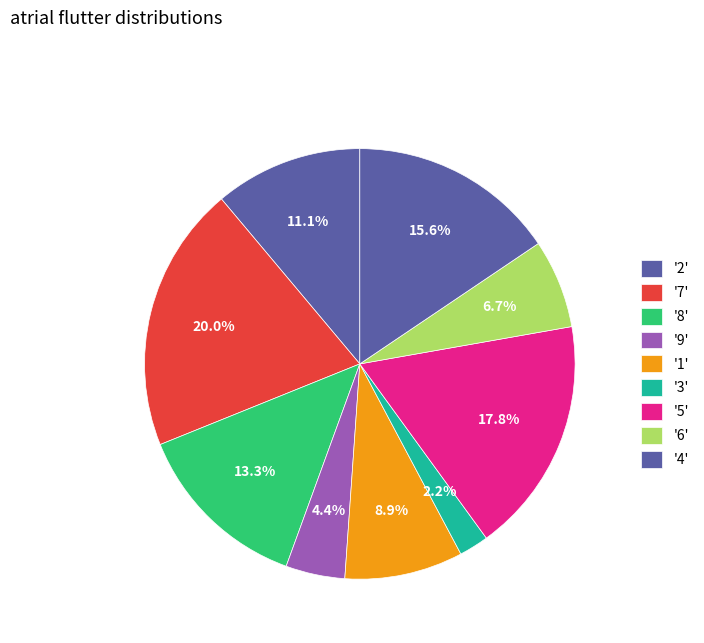

Is there a majority slice in this chart?

No